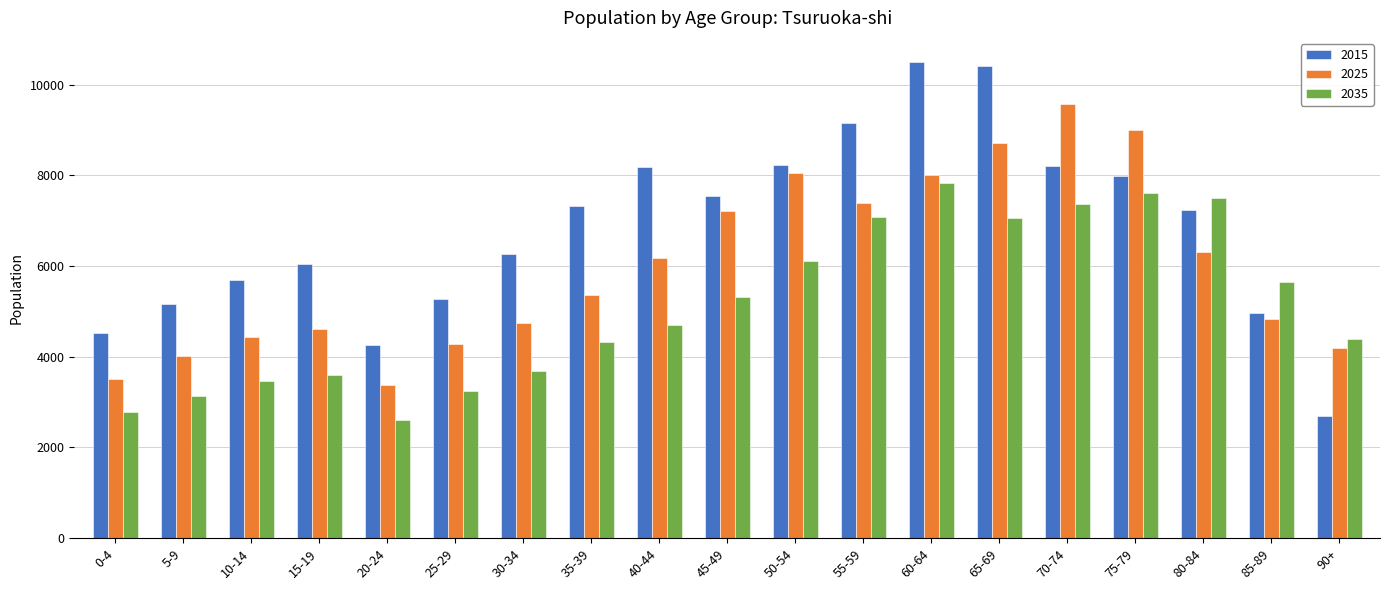

What is the difference between the maximum and minimum values in the 2035 series?

5238